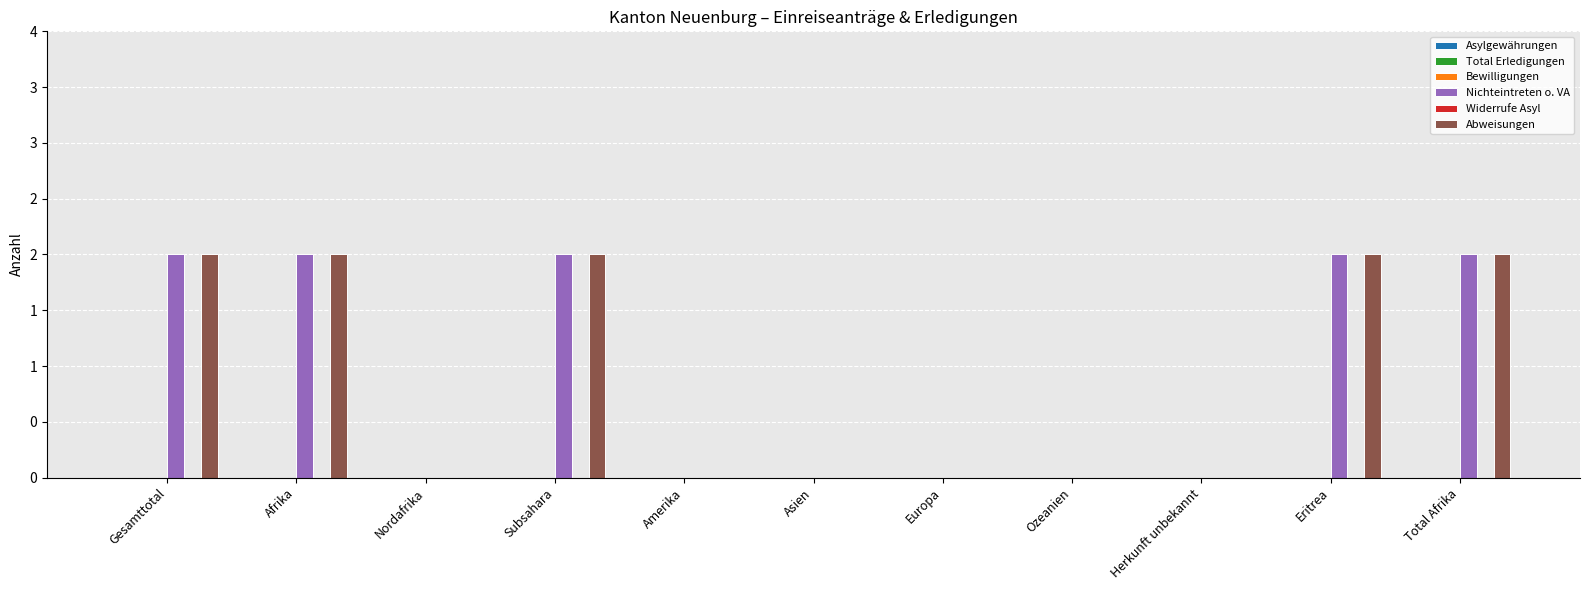

What is the total value across all series at Subsahara?

4